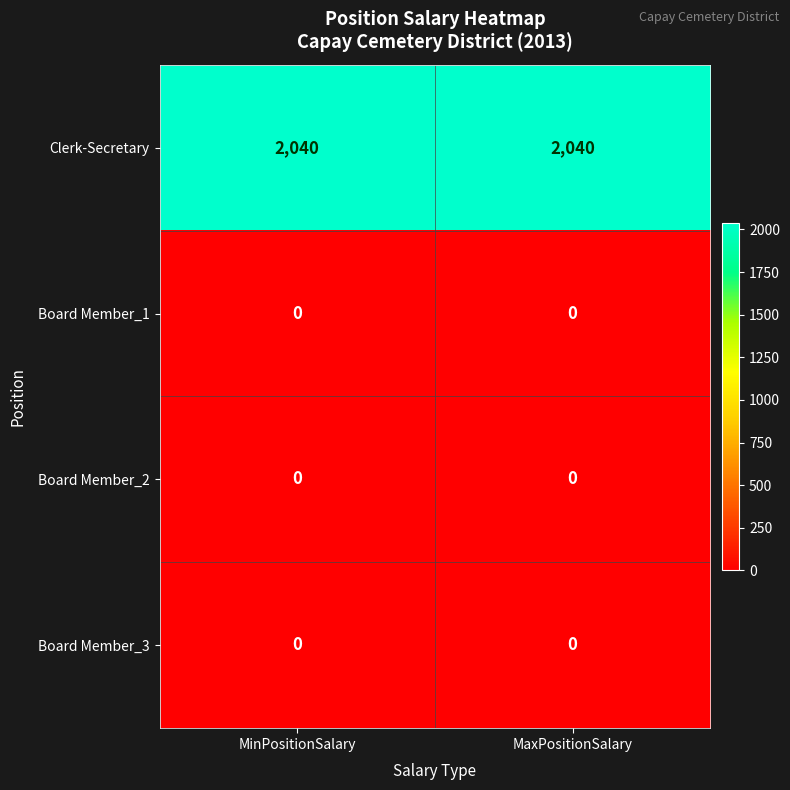

What is the total value across all series at MinPositionSalary?

2040